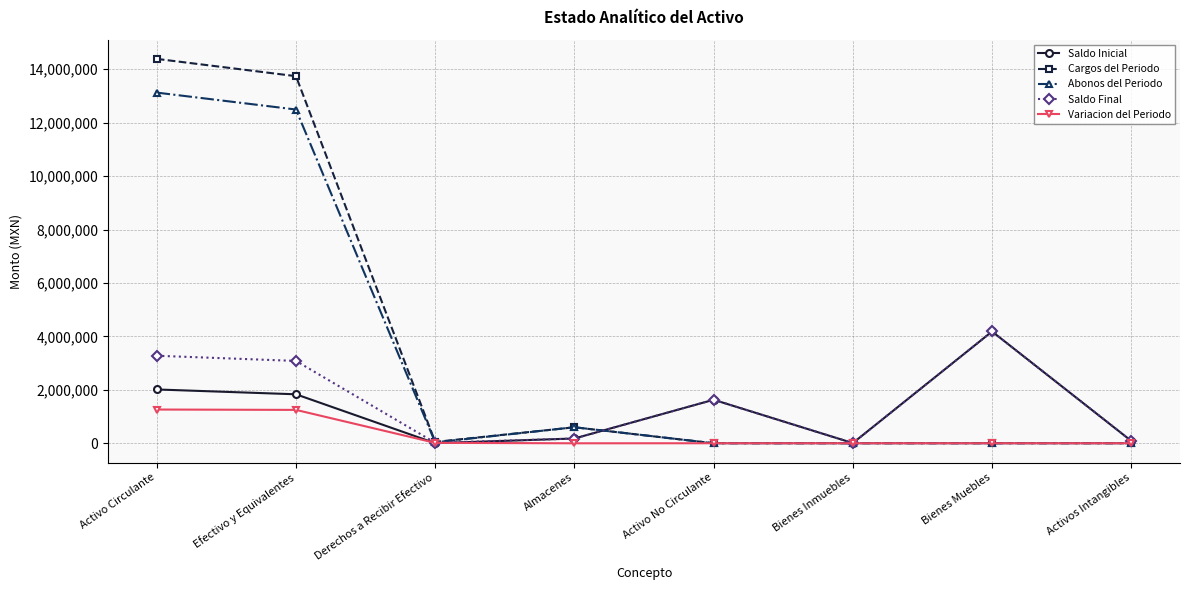

Is the value of Saldo Inicial at Derechos a Recibir Efectivo greater than the value of Abonos del Periodo at Activo Circulante?

No